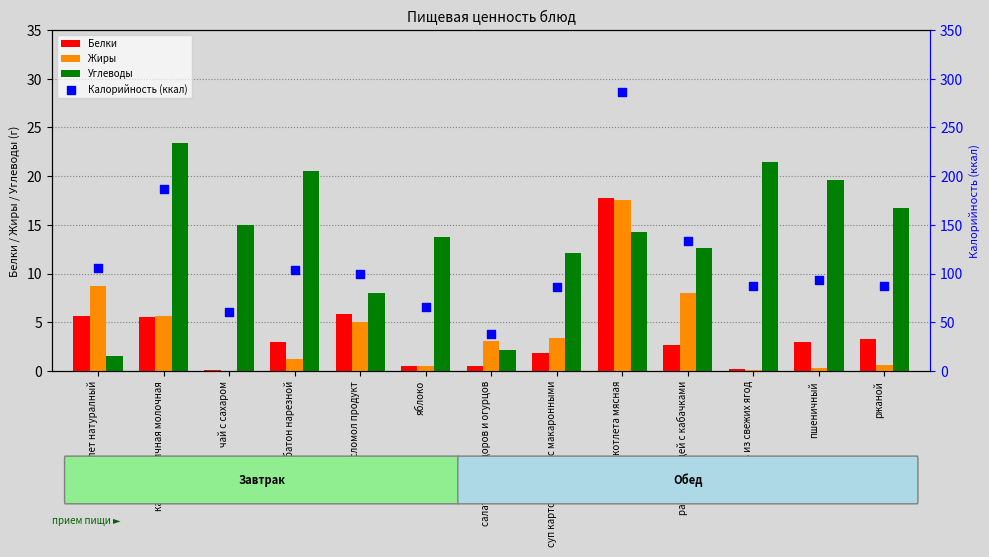

At which category is the sum across all series the highest?

котлета мясная